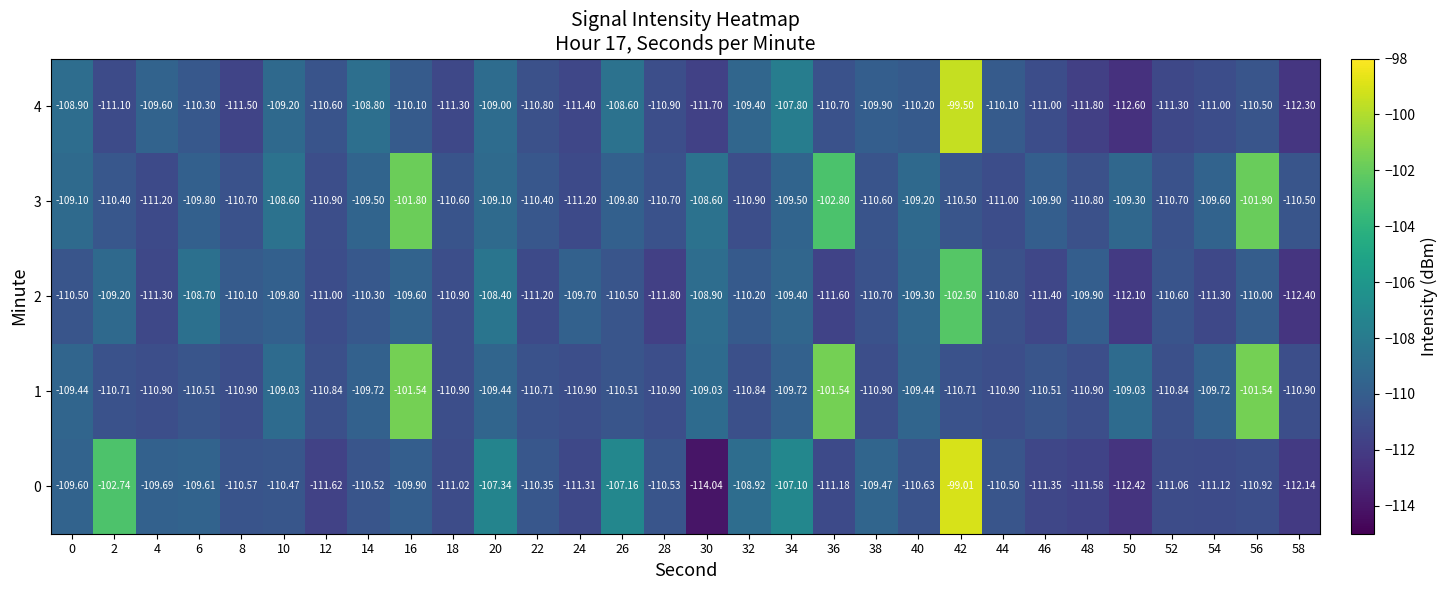

Is the value of 1 at 56 greater than the value of 4 at 16?

Yes